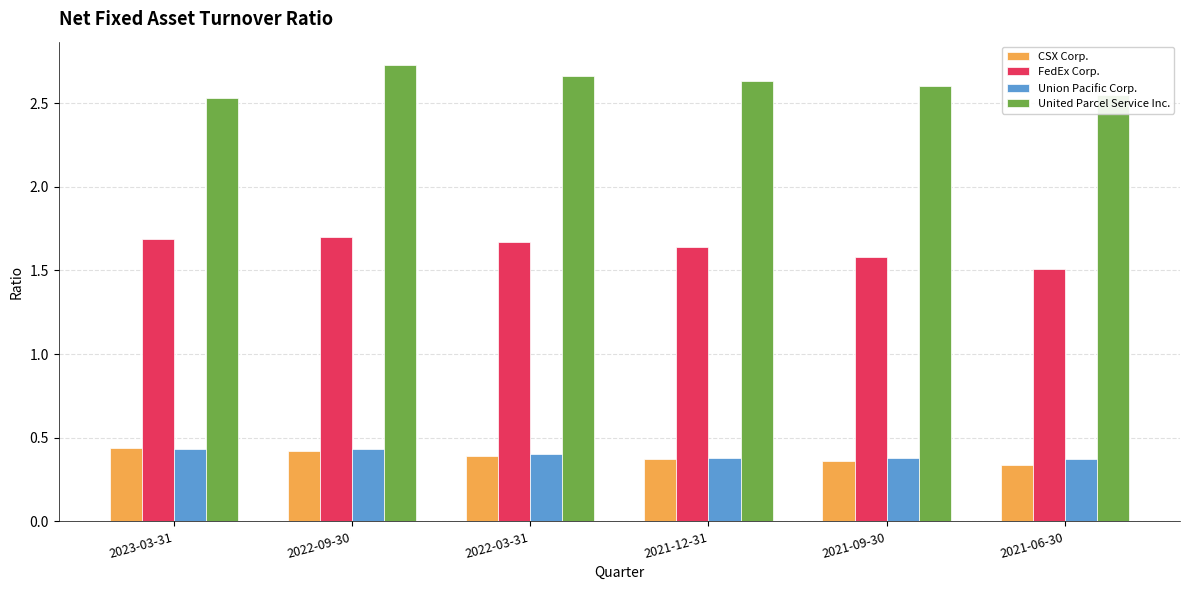

Which series changed the most between 2022-09-30 and 2021-06-30?

FedEx Corp.